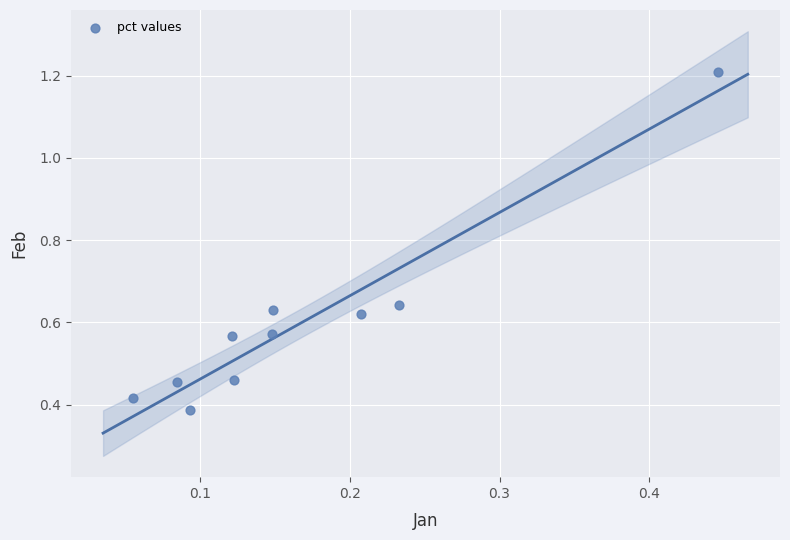

What is the range of Y values (max minus min)?

0.8